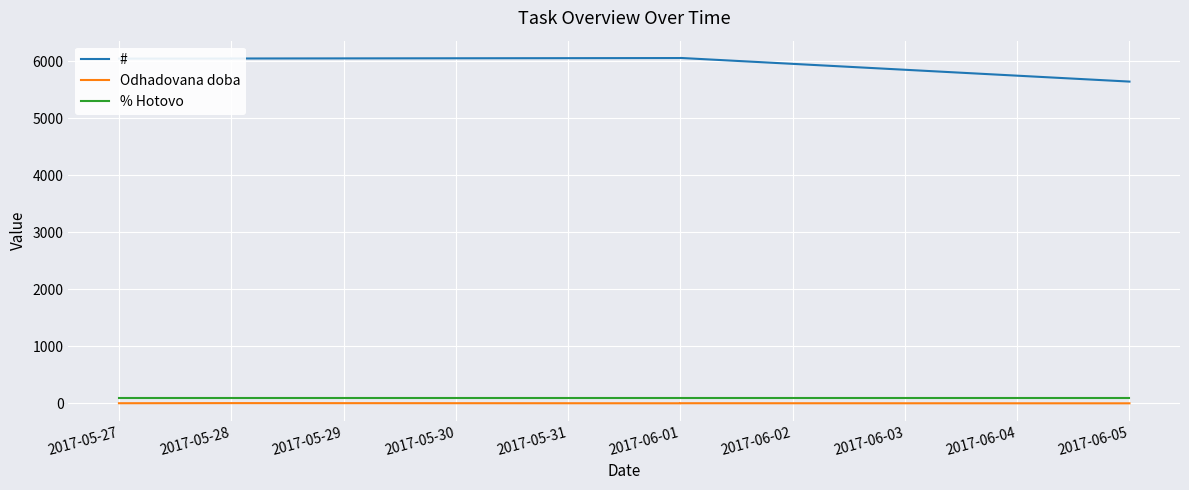

How many Odhadovana doba values are between 1 and 4?

6